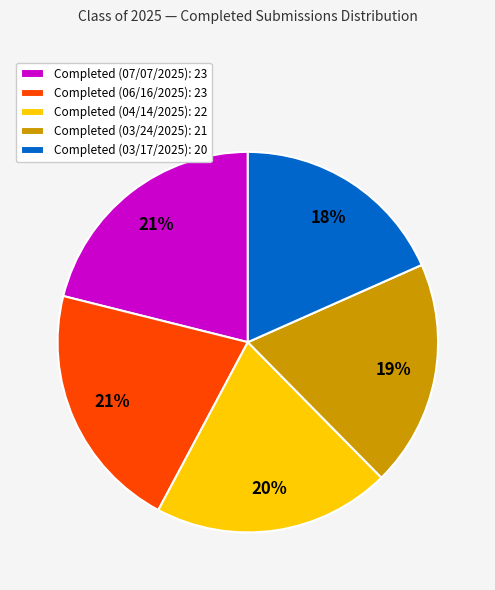

Which has a higher value, Completed (06/16/2025): 23 or Completed (03/24/2025): 21?

Completed (06/16/2025): 23